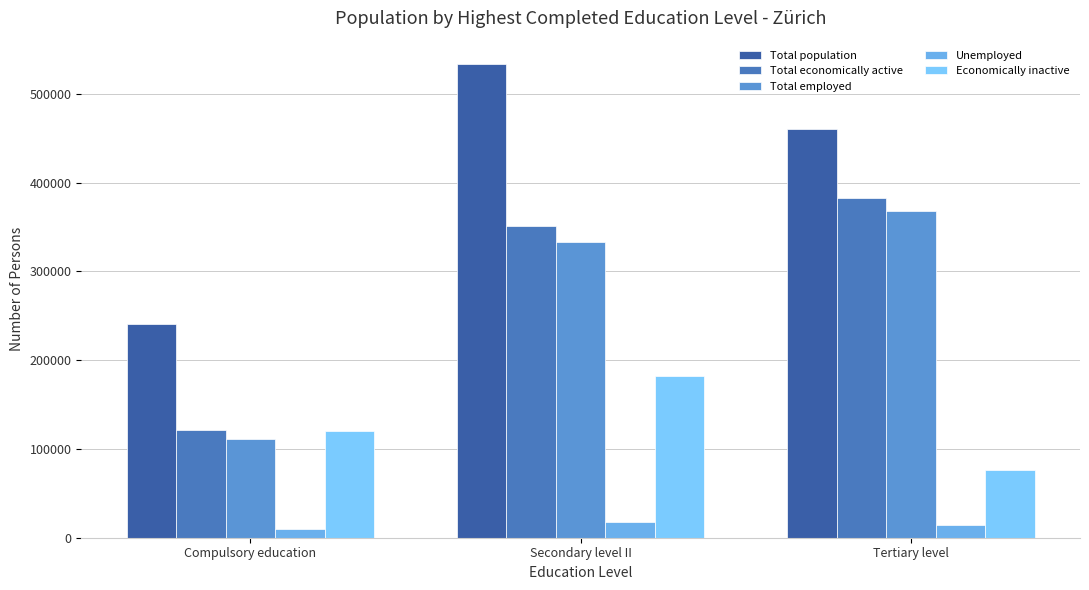

Which category has the highest value across all series?

Secondary level II